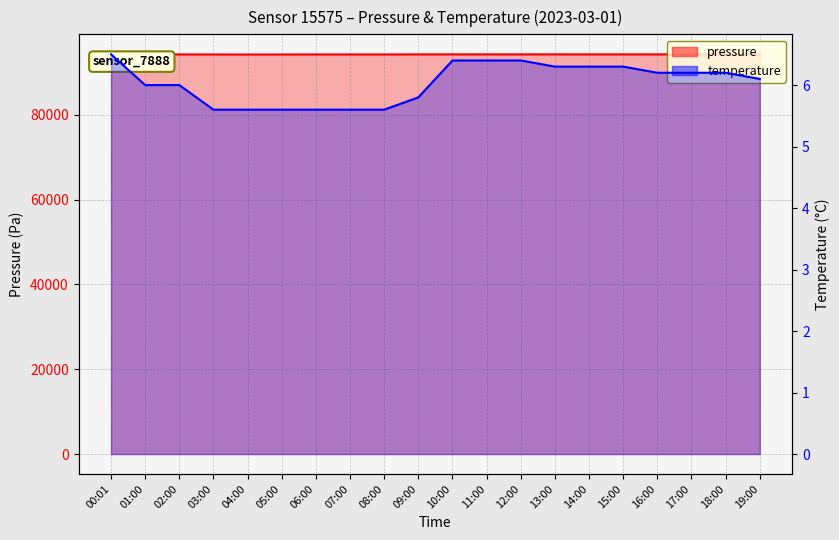

At which category does pressure reach its first local valley?

04:00